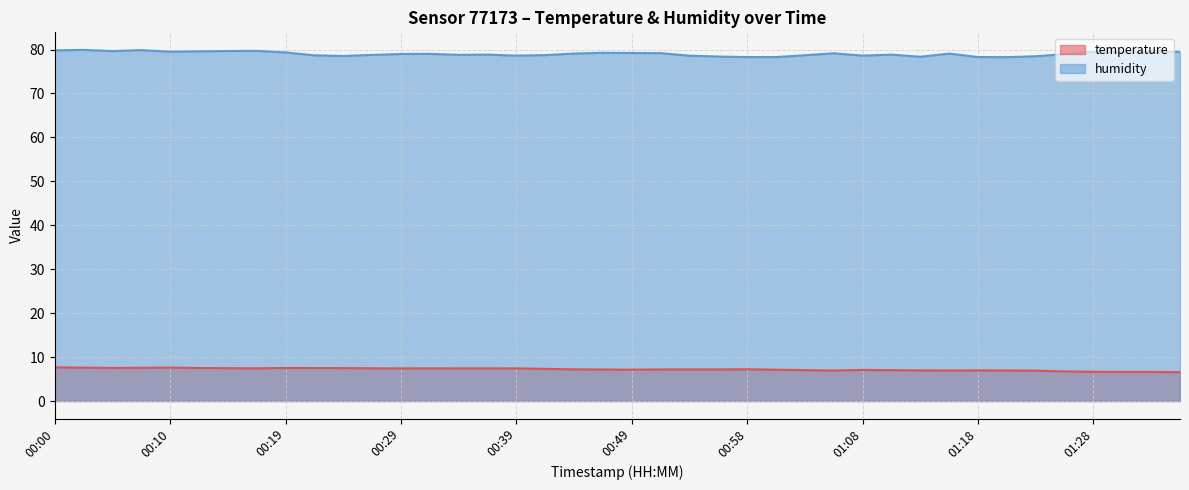

The value of temperature at 00:32 is 13.4. True or false?

False